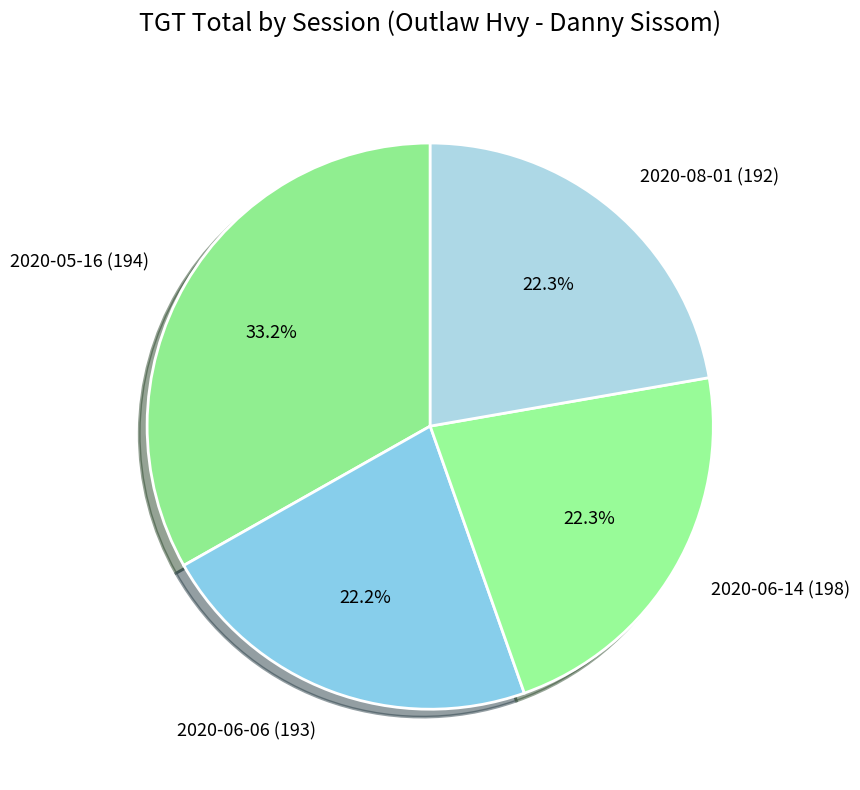

True or false: 2020-06-06 (193) accounts for 35% of the total.

False